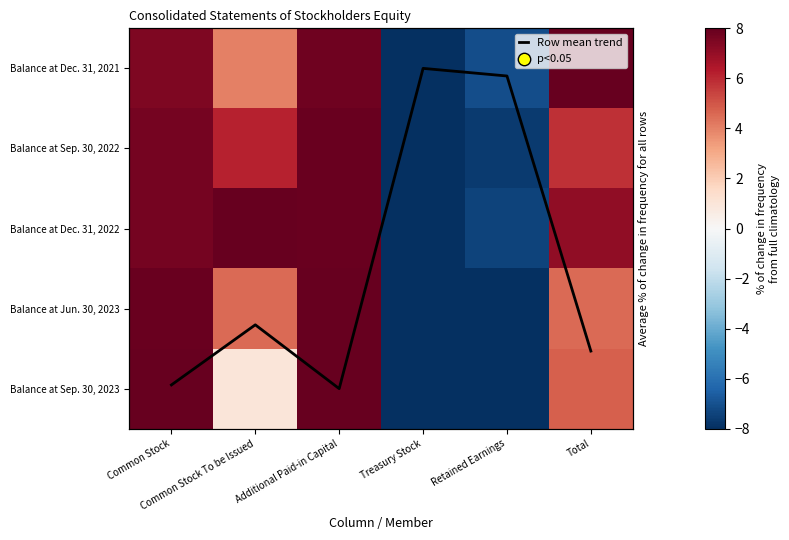

At how many categories does at least one series exceed 4?

4